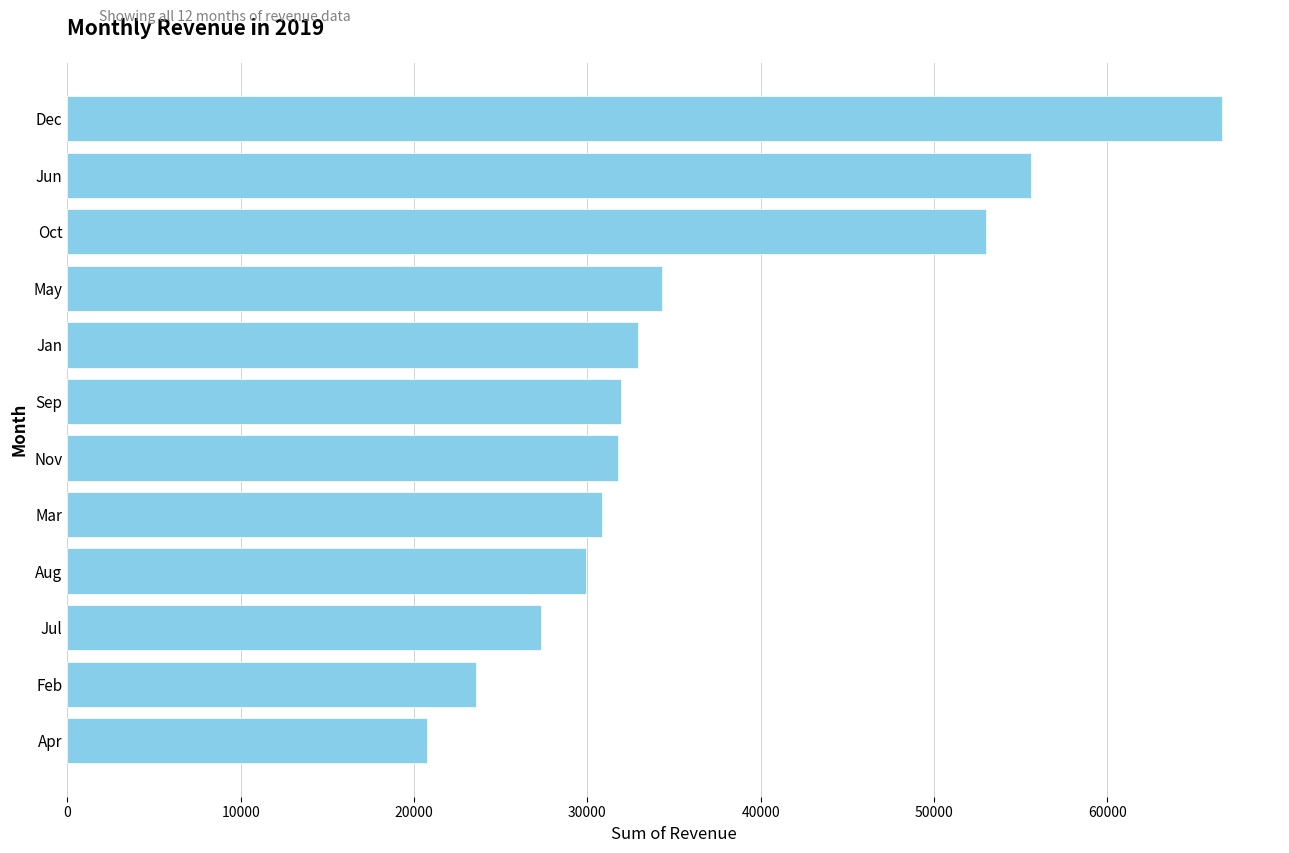

What is the smallest value displayed?

20771.8